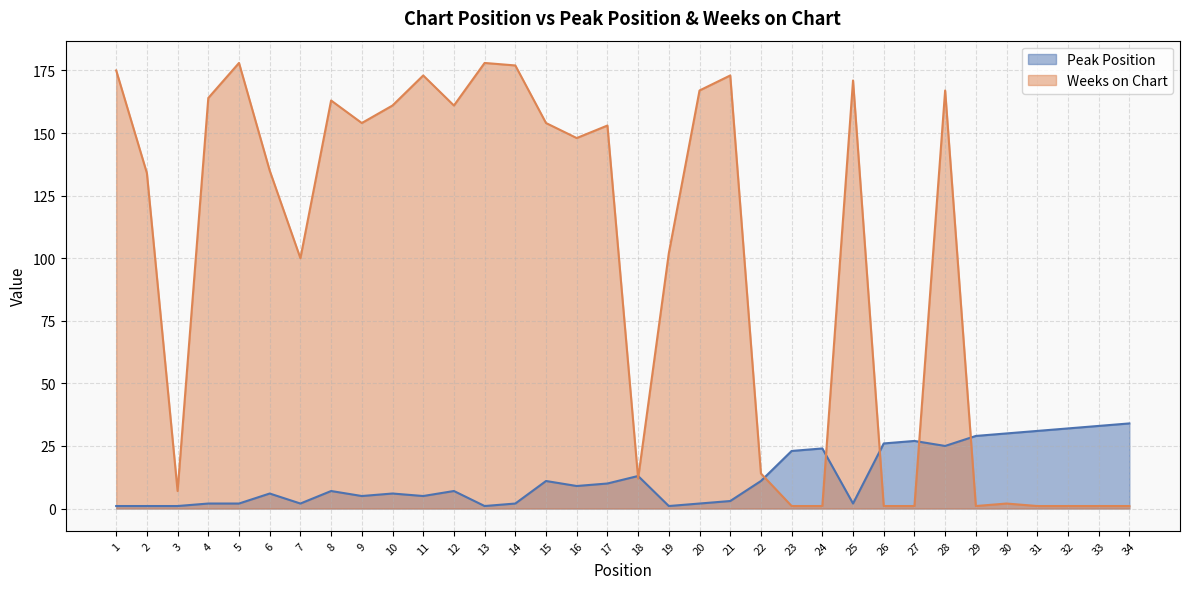

Where is the first local maximum for Peak Position?

6